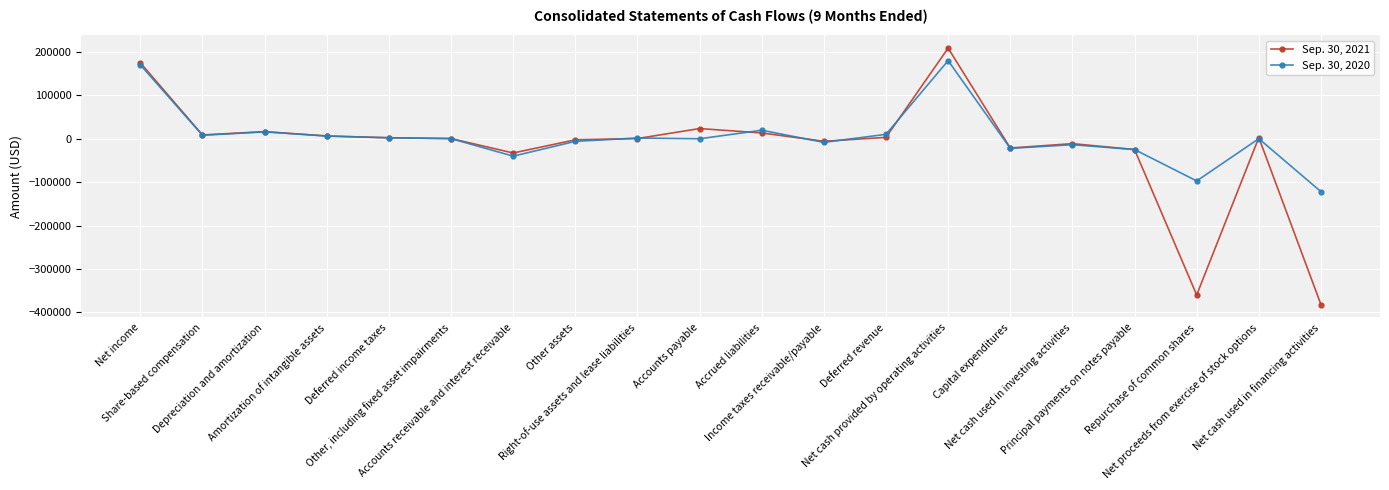

What is the sum of the Sep. 30, 2021 values at Accrued liabilities and Other, including fixed asset impairments?

13836